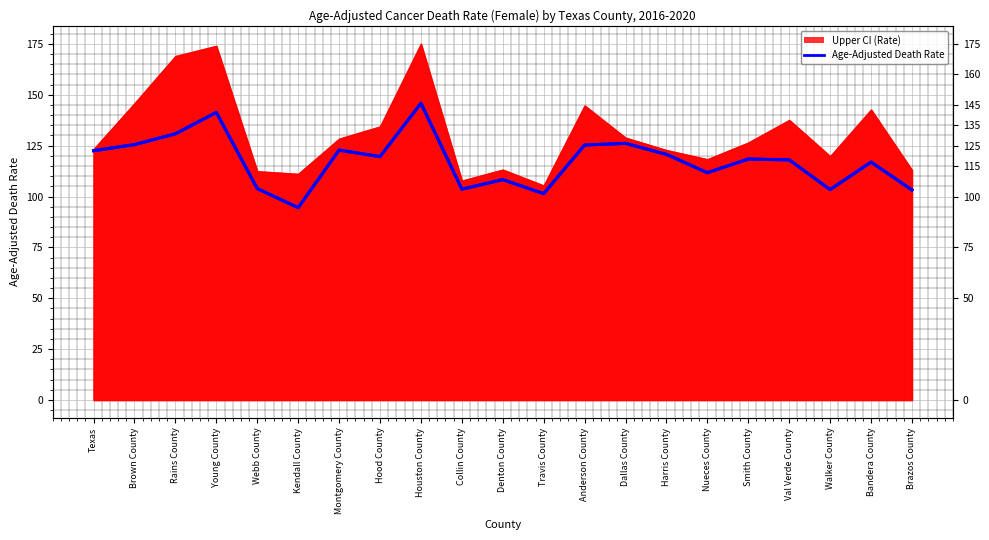

Read the value at Rains County.

130.8